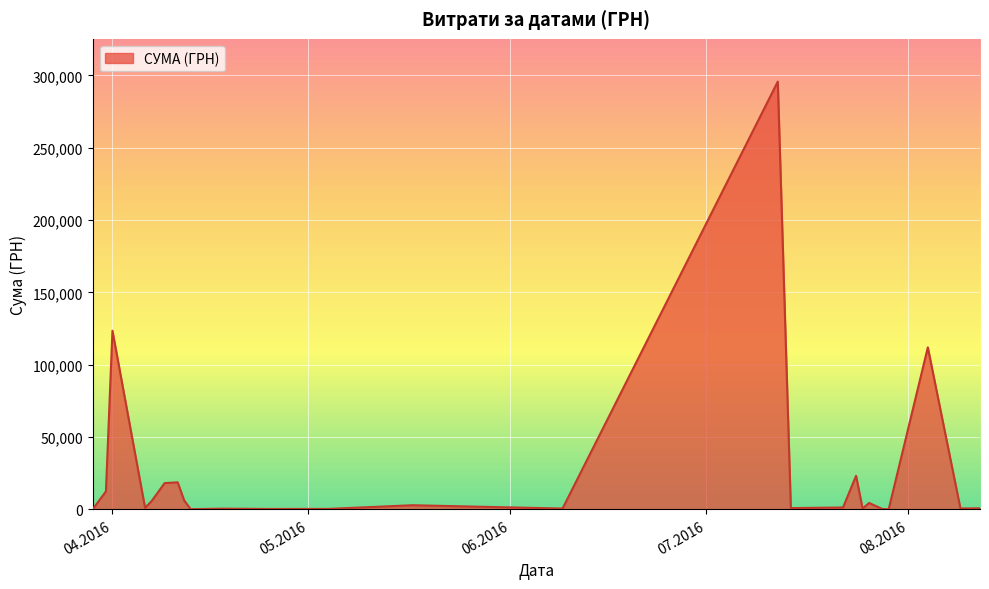

How many lines are shown in the chart?

1